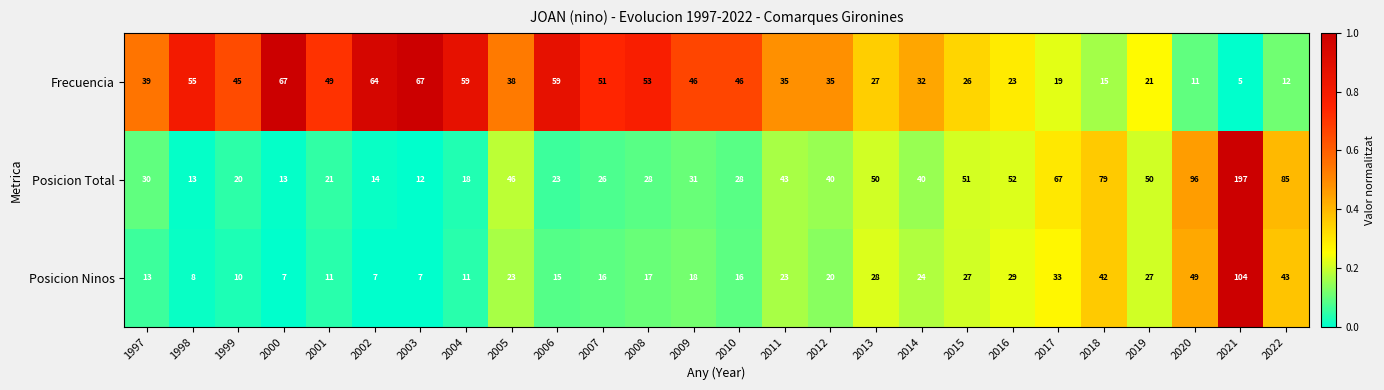

What is the spread (max minus min) of values at 2014?

16